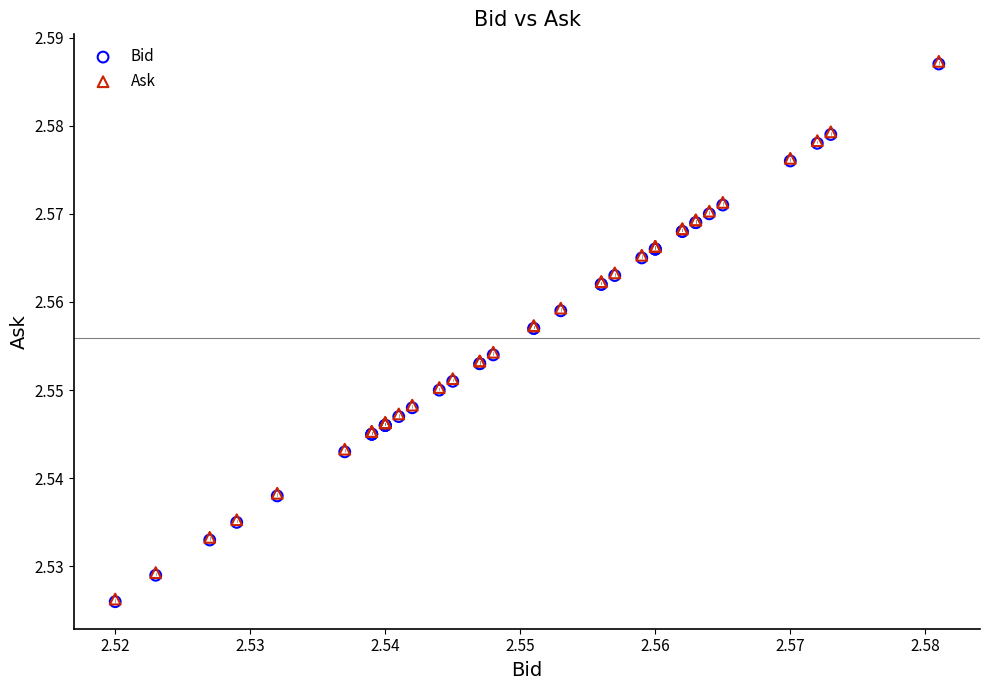

What are all the series names shown in the legend?

Bid, Ask